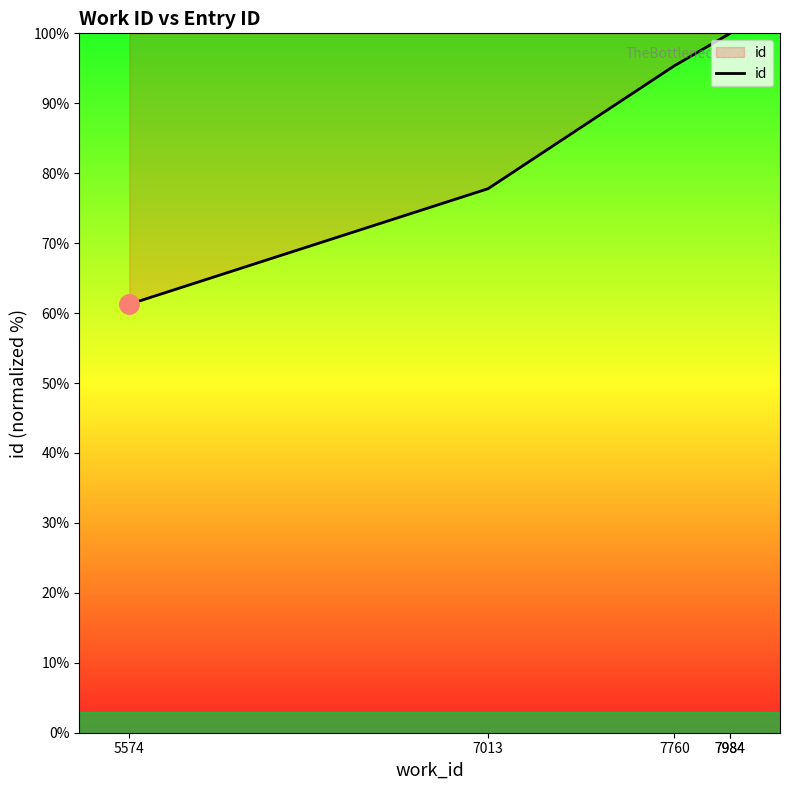

Rank the categories by value from lowest to highest.

5574, 7013, 7760, 7984, 7984